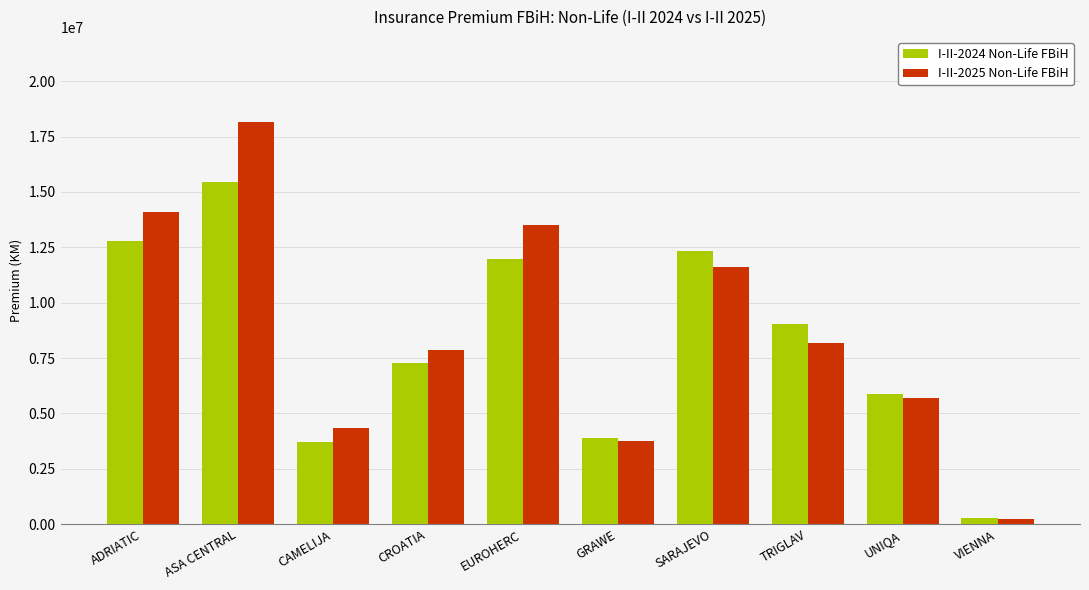

What position from the right is CROATIA?

7